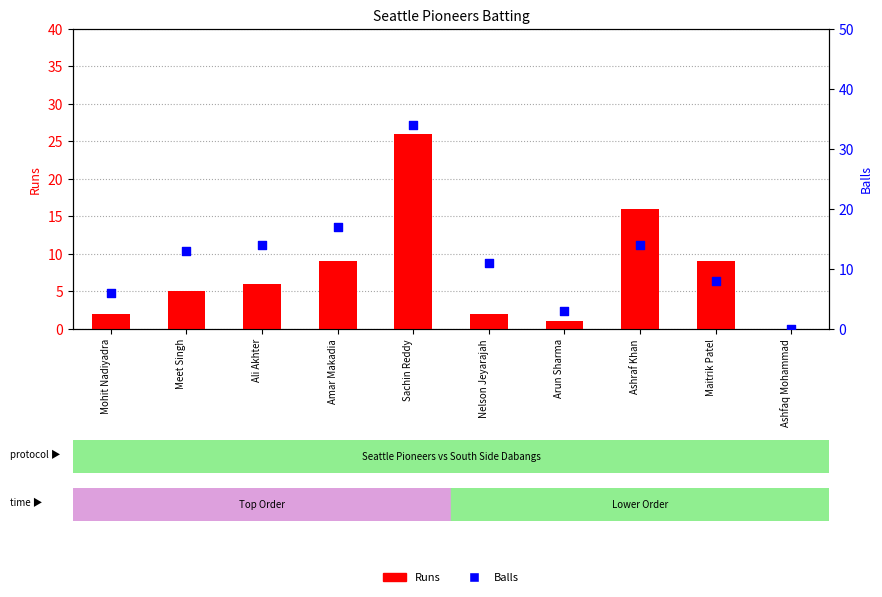

At how many categories does at least one series exceed 30?

1